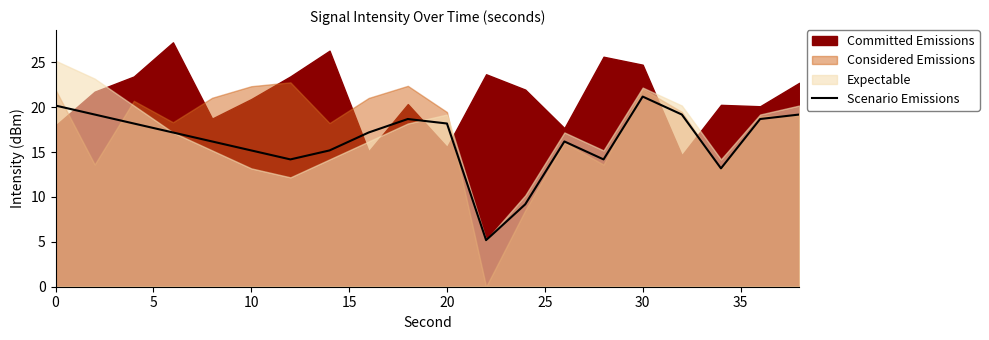

The value of Scenario Emissions at 30 is 30.9. True or false?

False